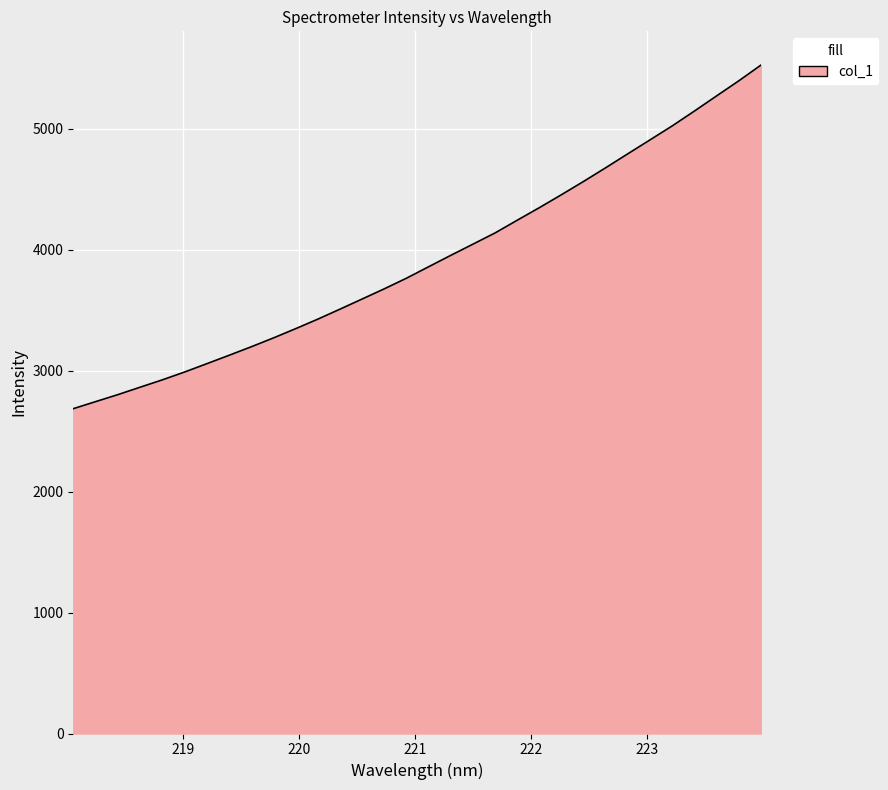

How many distinct data groups are displayed?

1